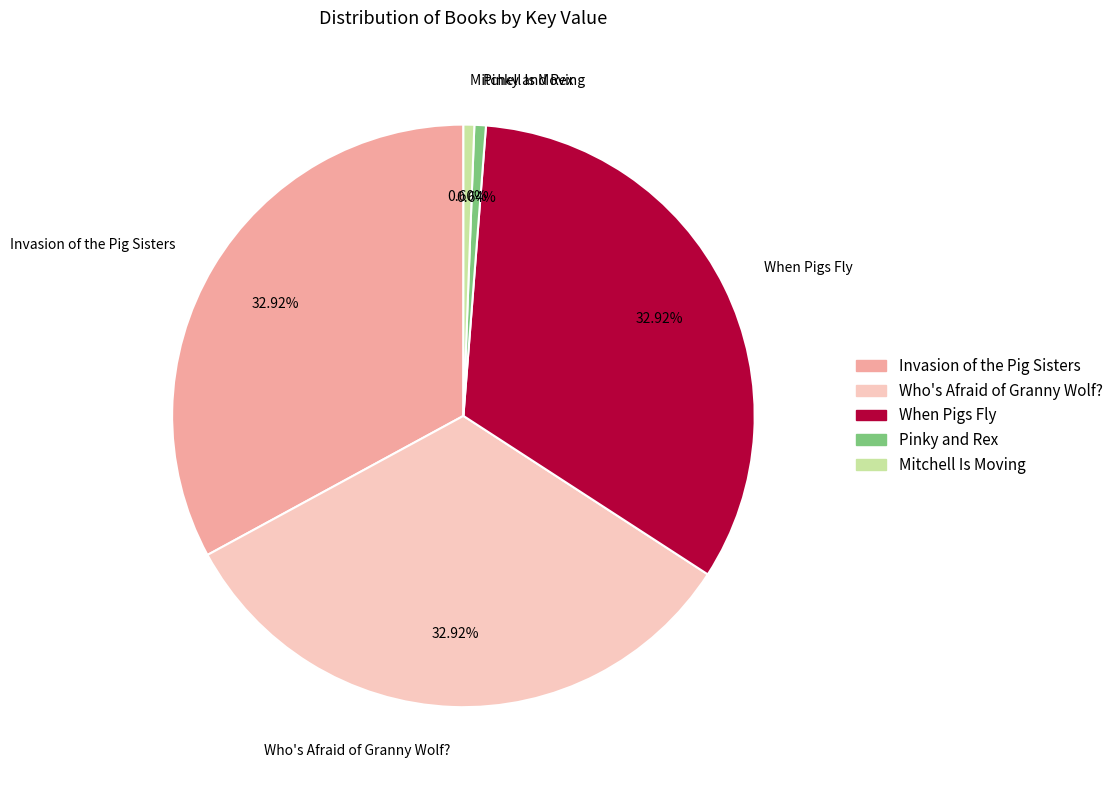

Do Pinky and Rex and Who's Afraid of Granny Wolf? together represent more than half of the pie?

No